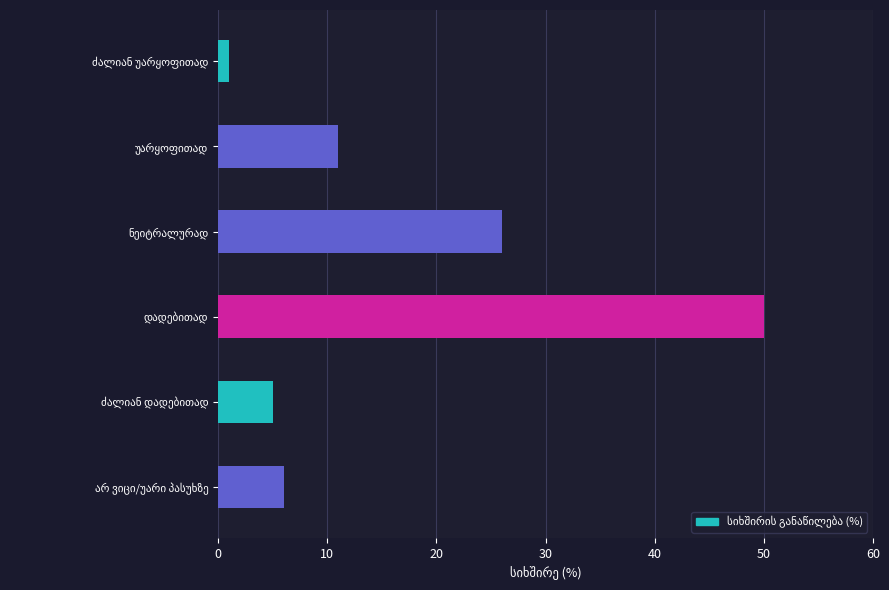

What is the sum of all values?

99